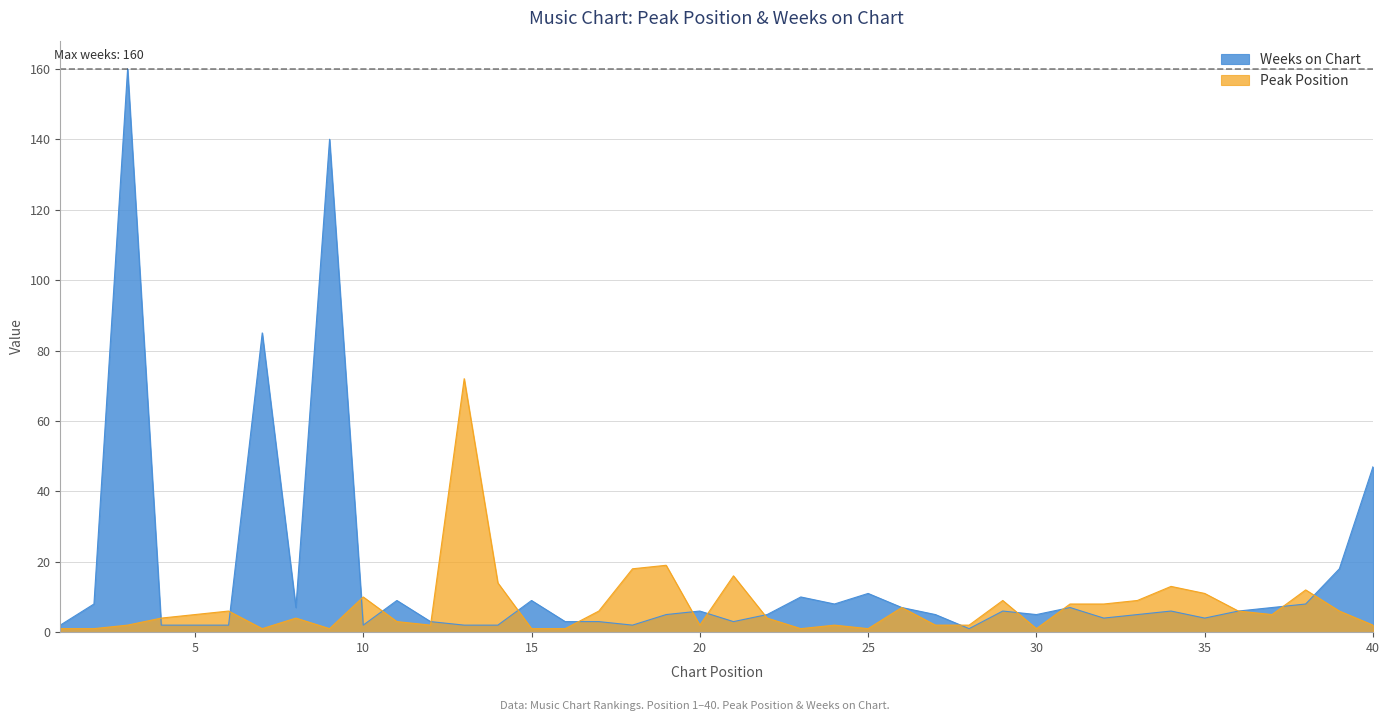

Is it true that Peak Position equals 9 at 39?

False